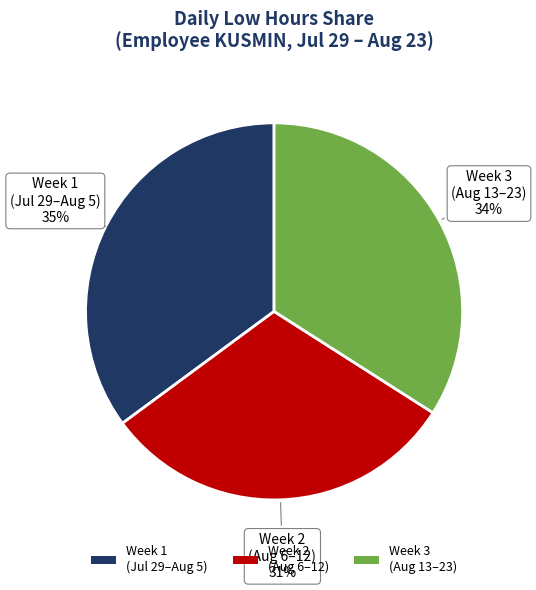

The Week 1 (Jul 29–Aug 5) slice represents 42% of the pie. True or false?

False